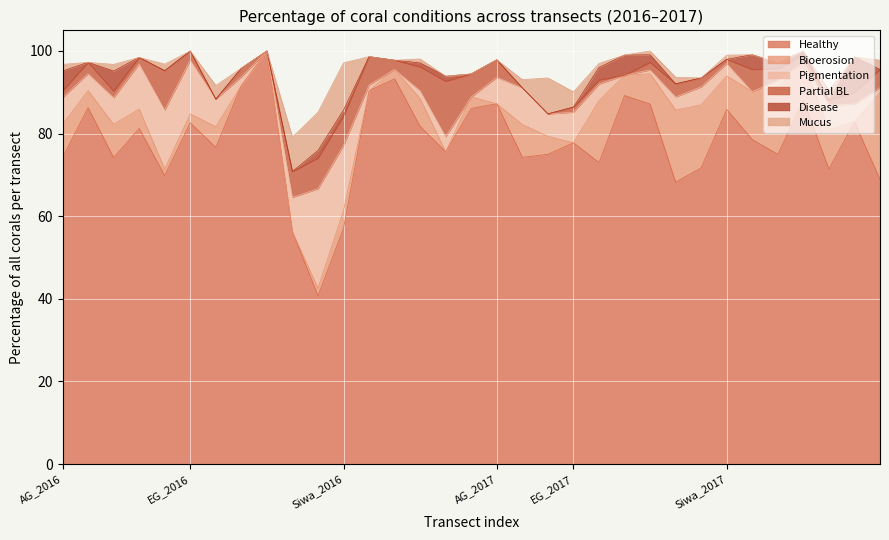

The Disease series shows 0.0 at EG_2016. True or false?

True